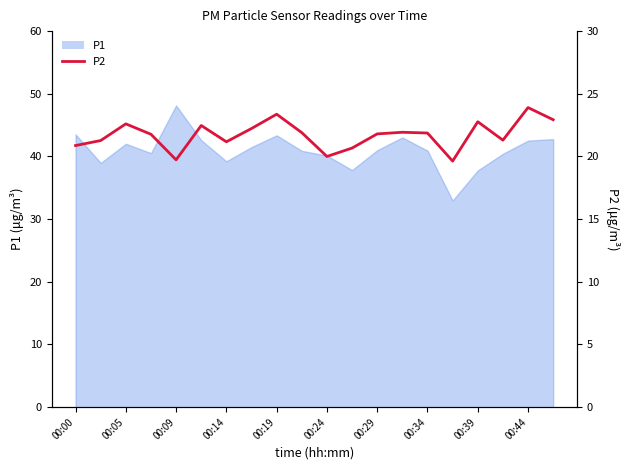

How many categories are shown in the chart?

20